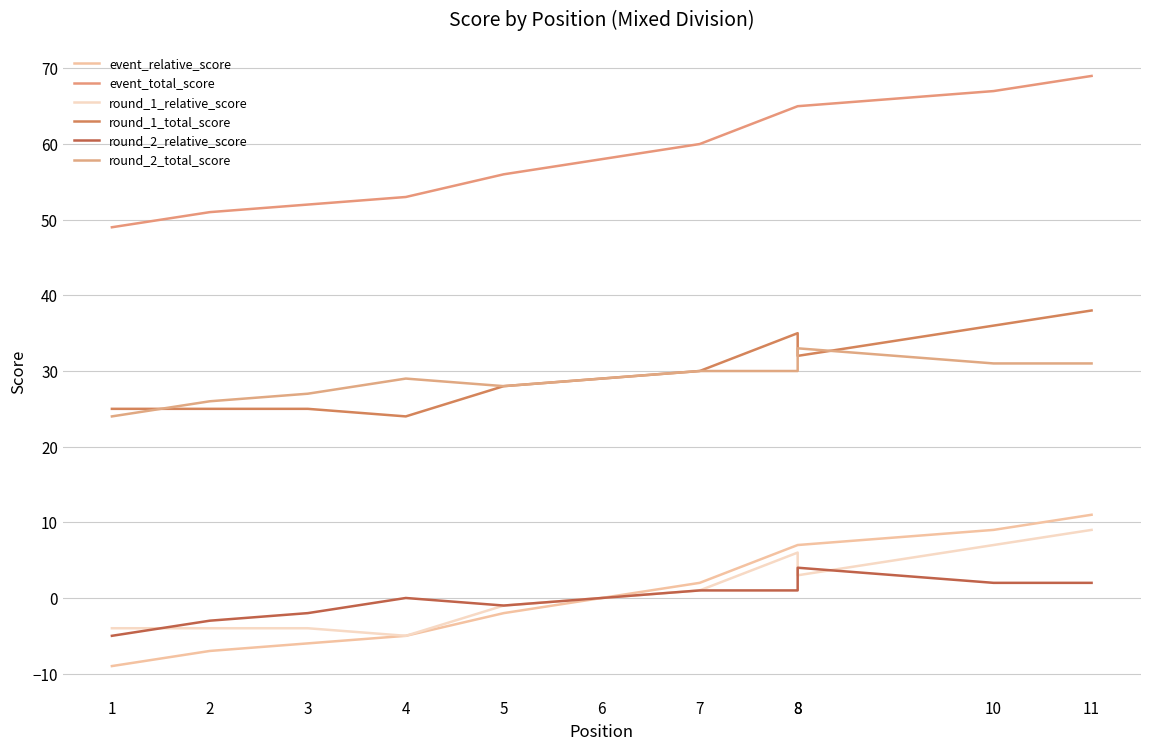

Where is round_1_relative_score nearest to the value 2?

7